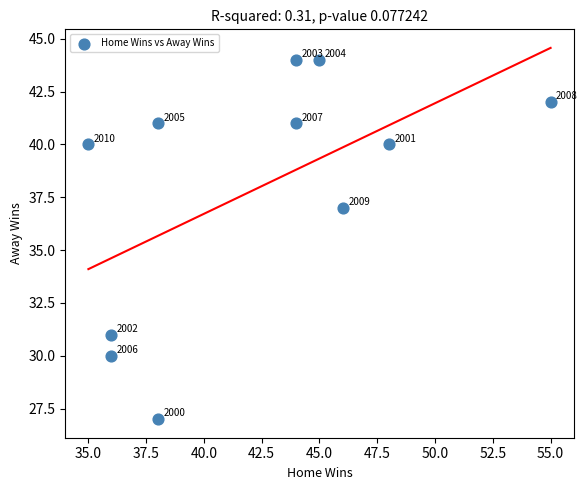

What is the range of Y values (max minus min)?

17